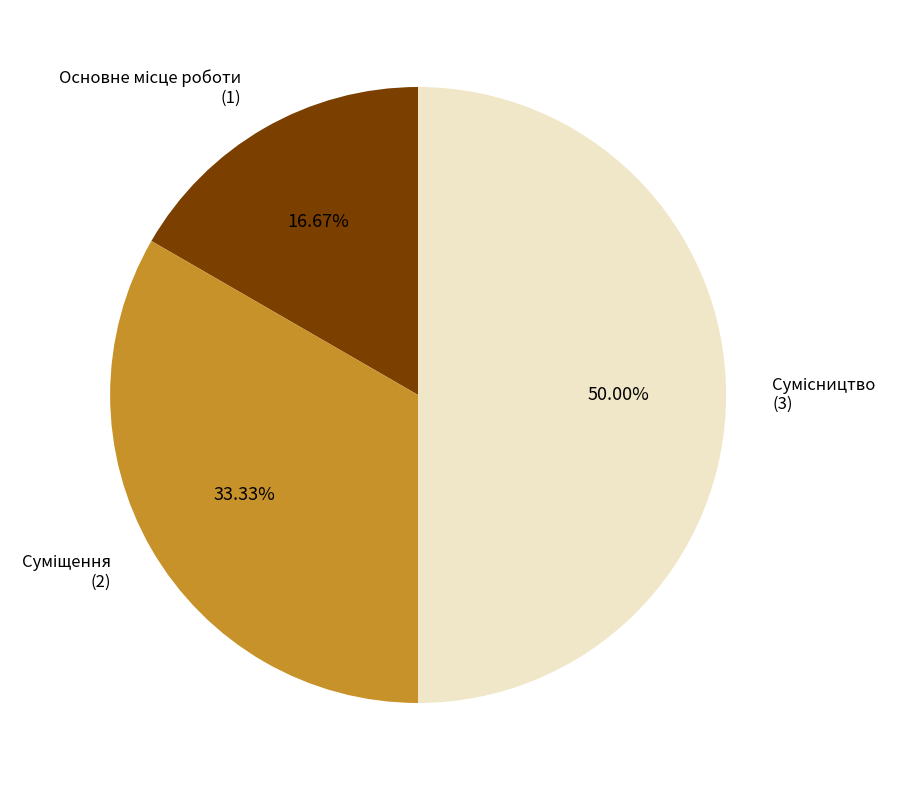

To the nearest percent, what portion does Сумісництво represent?

50%